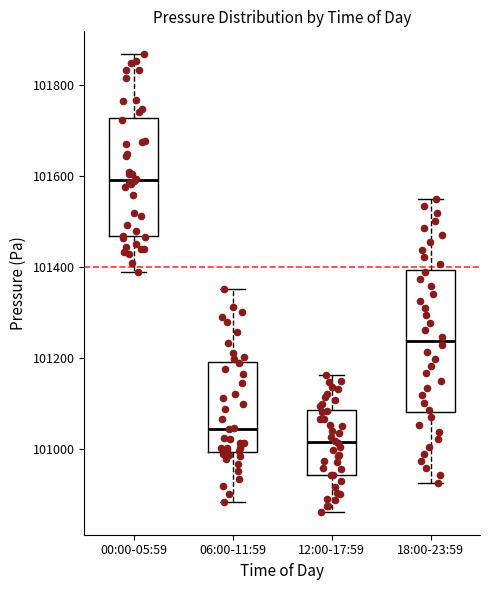

Reading left to right, read every box against the y-axis: the position of its median line, the range the box covers, and the ends of its whiskers. The values are not printed on the chart, so give them approximately, as read against the axis.

00:00-05:59: median 101600, box 101460 to 101720, whiskers 101380 to 101860
06:00-11:59: median 101040, box 101000 to 101200, whiskers 100880 to 101360
12:00-17:59: median 101020, box 100940 to 101080, whiskers 100860 to 101160
18:00-23:59: median 101240, box 101080 to 101400, whiskers 100920 to 101540